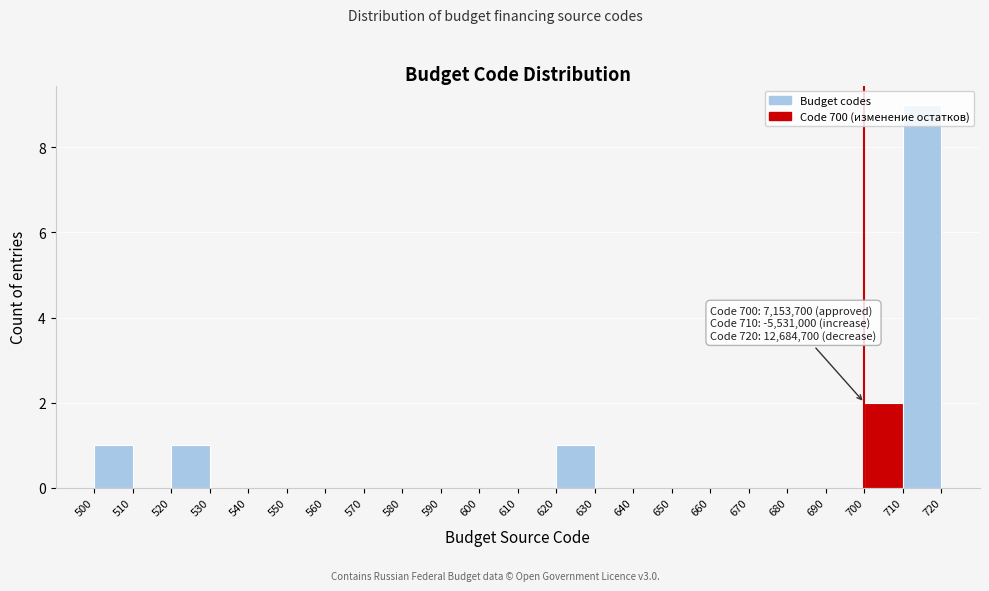

Which range on the x-axis has the tallest bar?

710 to 720